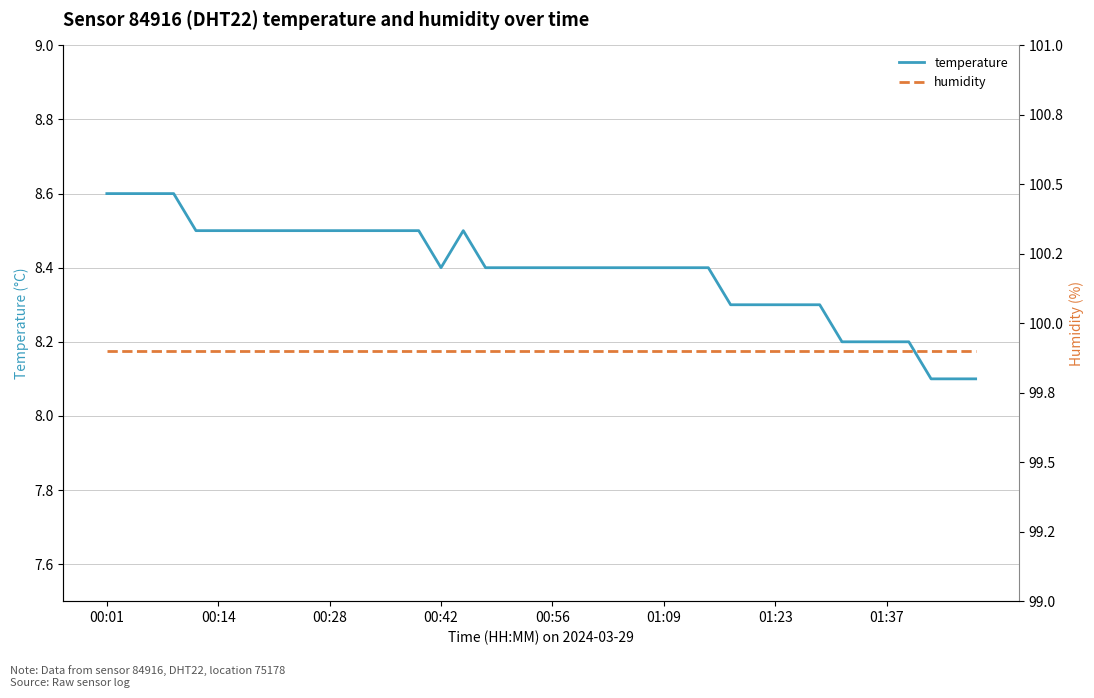

True or false: humidity and temperature intersect in this chart.

False